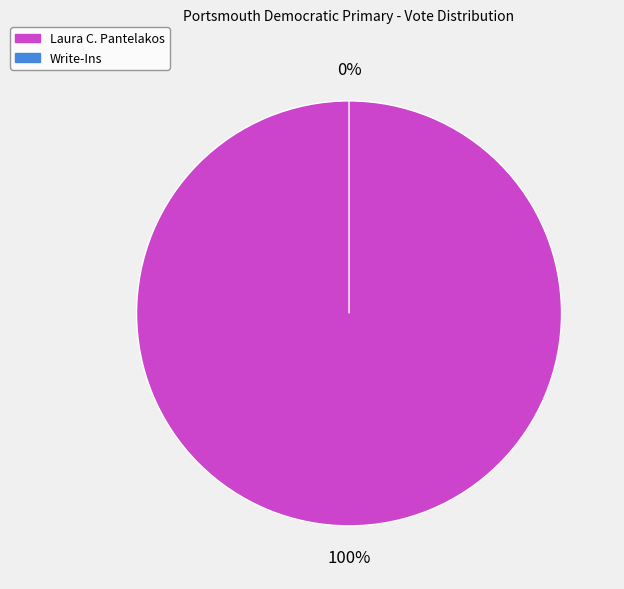

Combined, do Laura C. Pantelakos and Write-Ins account for over 50%?

Yes